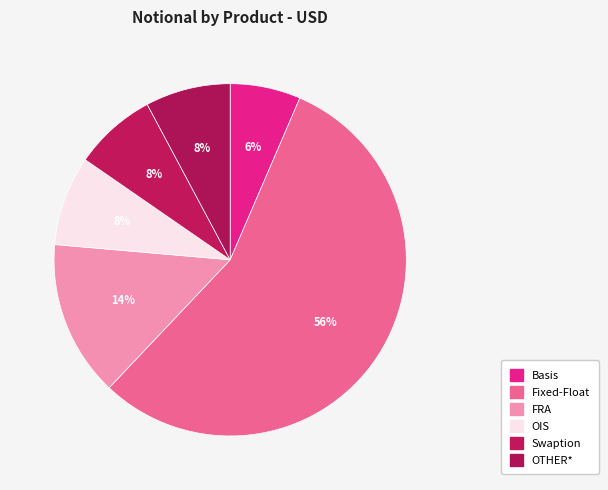

Count the number of slices in the pie.

6